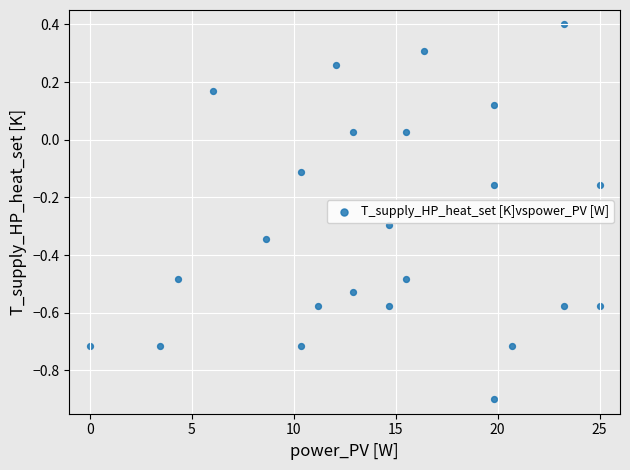

What is the range of X values (max minus min)?

25.0